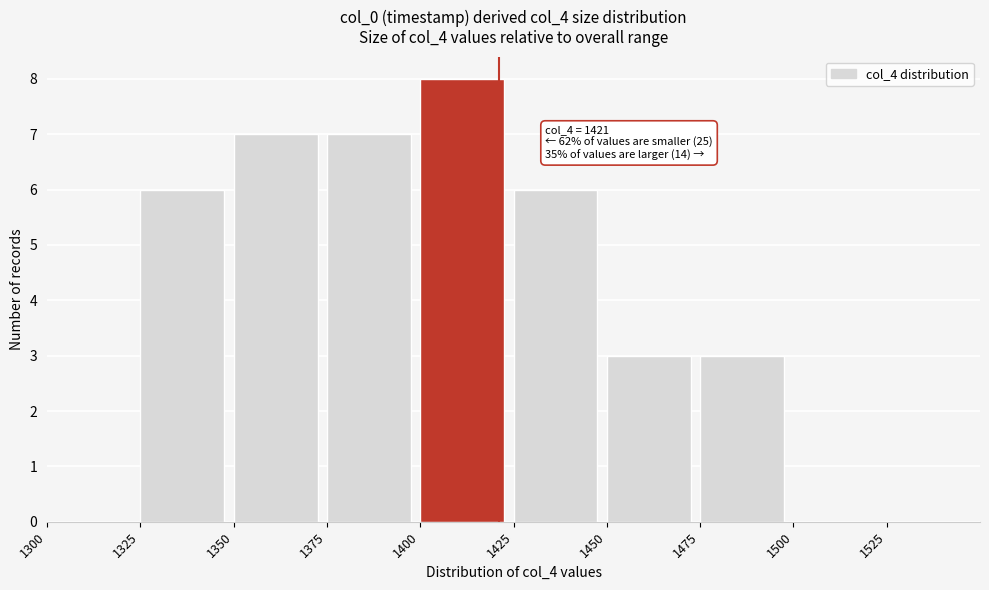

Over which range of the x-axis is the bar tallest?

1400 to 1425